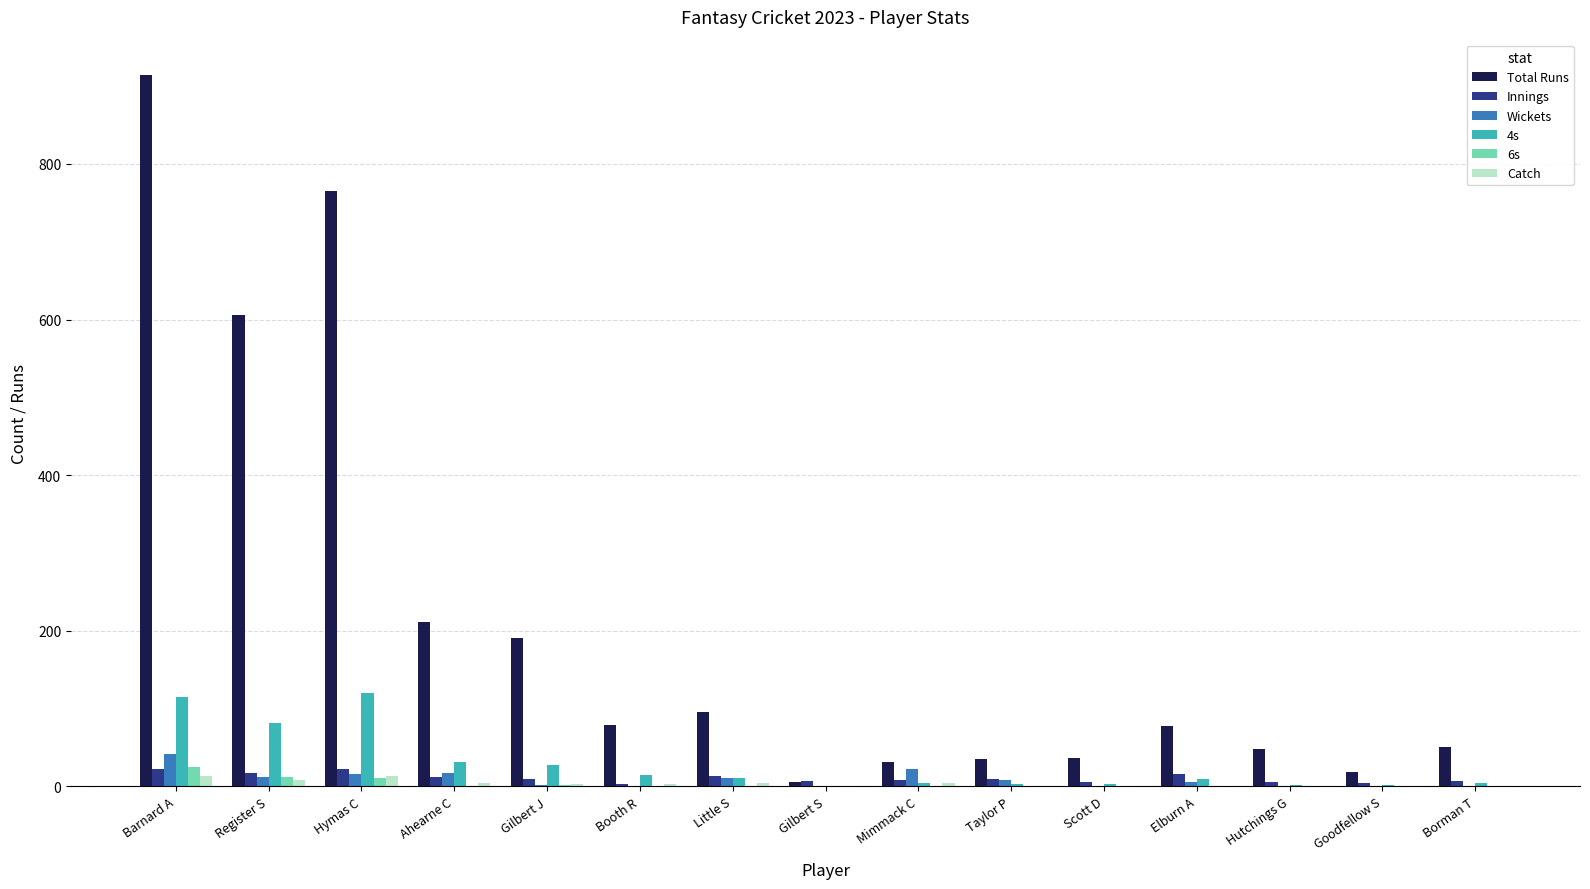

Is it true that Total Runs equals 765 at Hymas C?

True